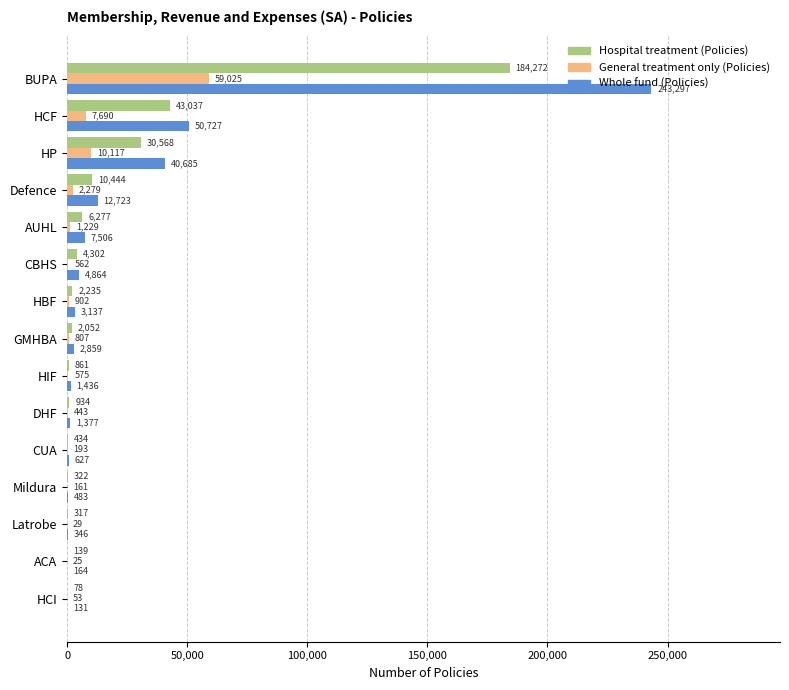

At which label does Whole fund (Policies) reach its peak?

BUPA